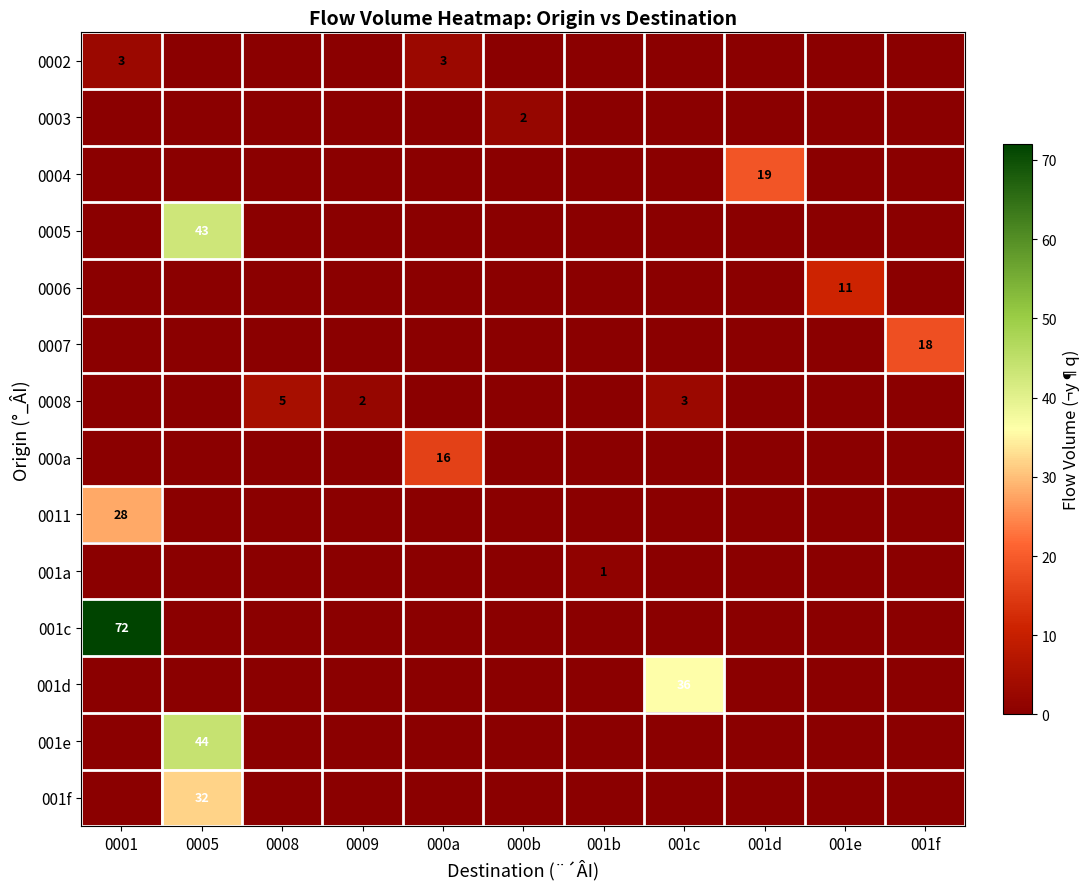

At which category is the sum across all series the highest?

0005